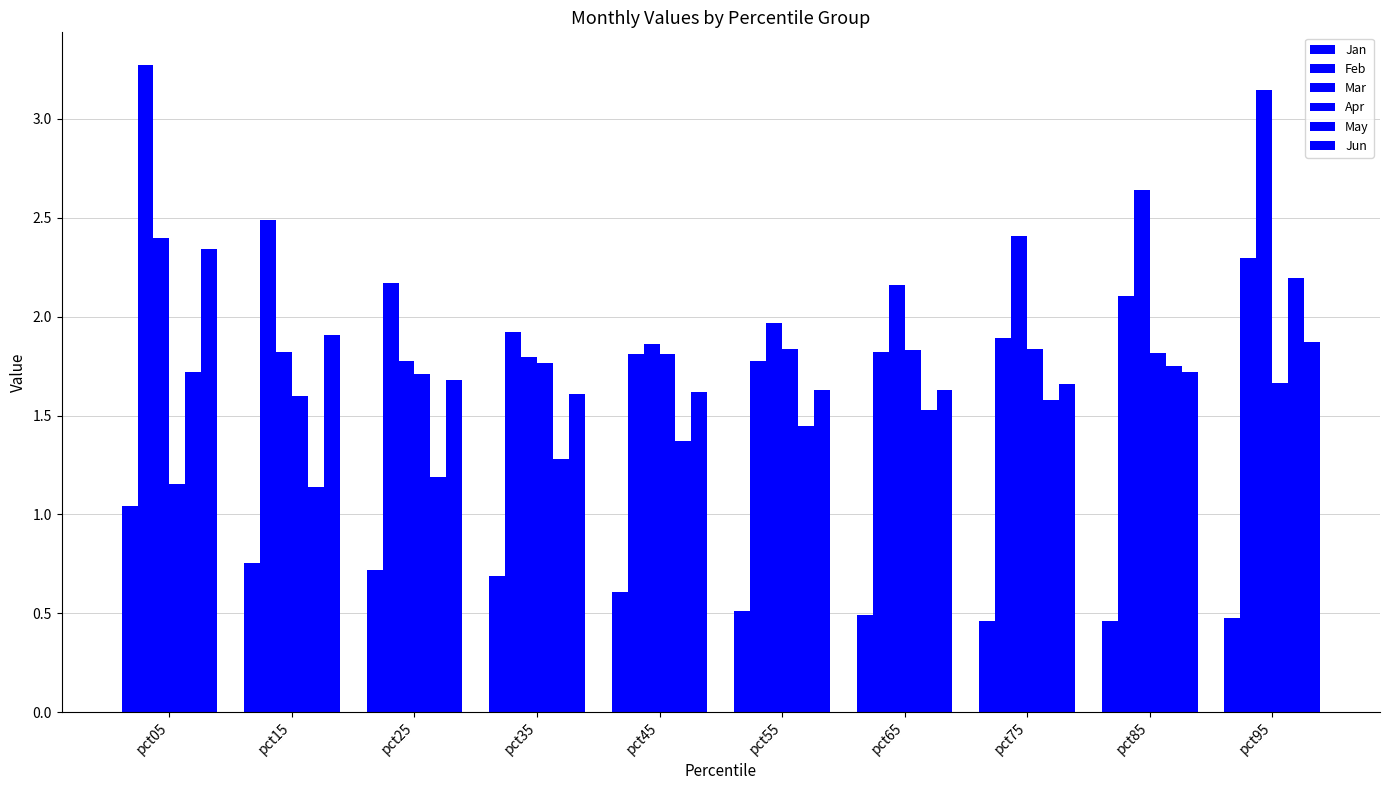

What is the difference between the maximum and second lowest values in the Apr series?

0.2